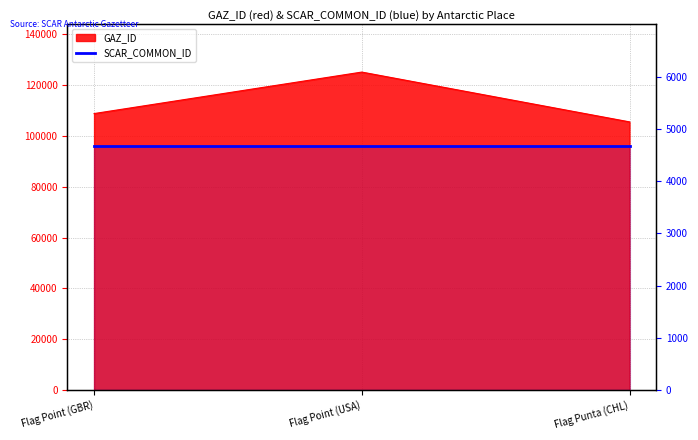

What position from the right is Flag Point (USA)?

2